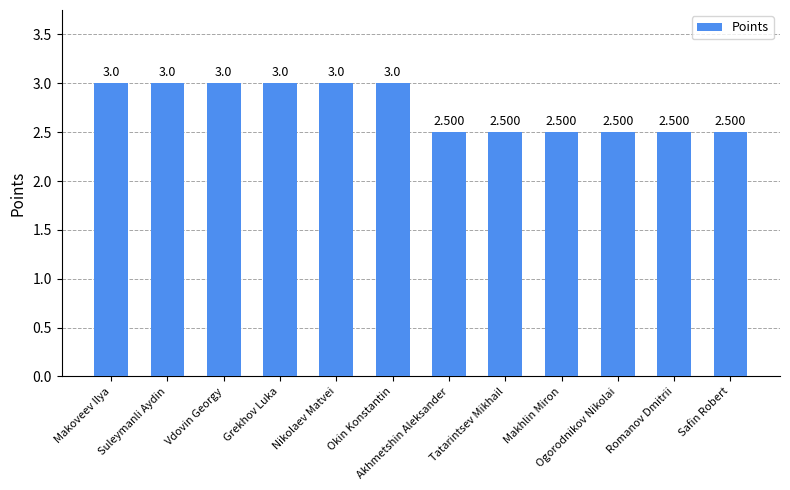

Reading right to left, transcribe all the data shown in this chart.

Safin Robert=2.5	Romanov Dmitrii=2.5	Ogorodnikov Nikolai=2.5	Makhlin Miron=2.5	Tatarintsev Mikhail=2.5	Akhmetshin Aleksander=2.5	Okin Konstantin=3.0	Nikolaev Matvei=3.0	Grekhov Luka=3.0	Vdovin Georgy=3.0	Suleymanli Aydin=3.0	Makoveev Ilya=3.0